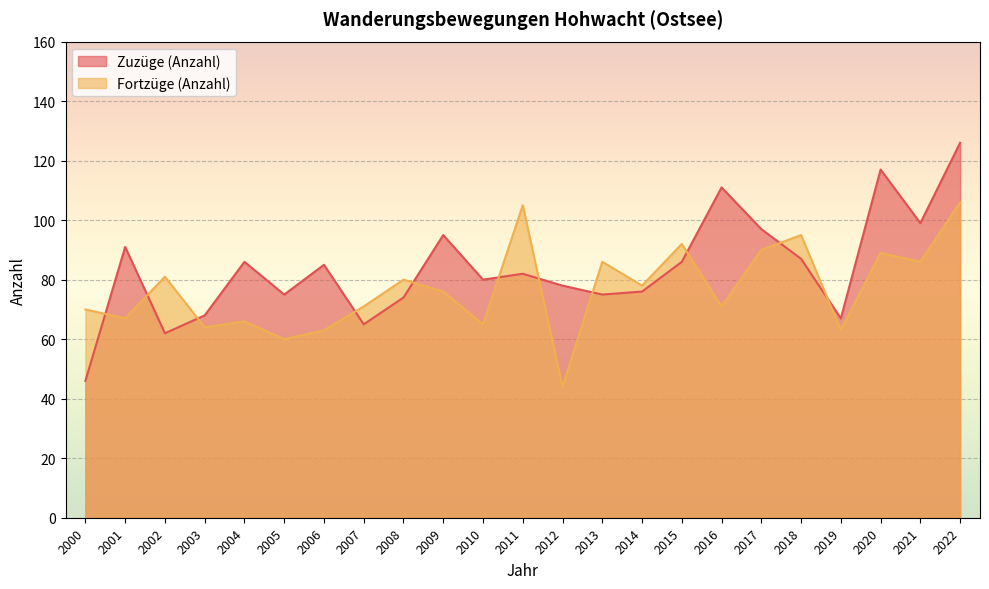

The Zuzüge (Anzahl) series shows 40 at 2013. True or false?

False